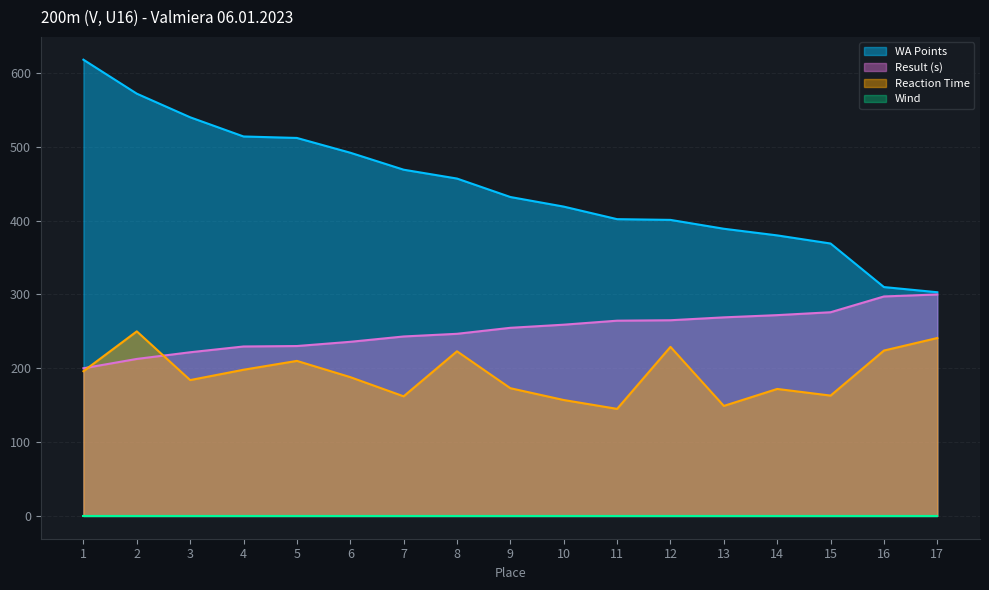

What is the spread (max minus min) of values at 4?

514.0